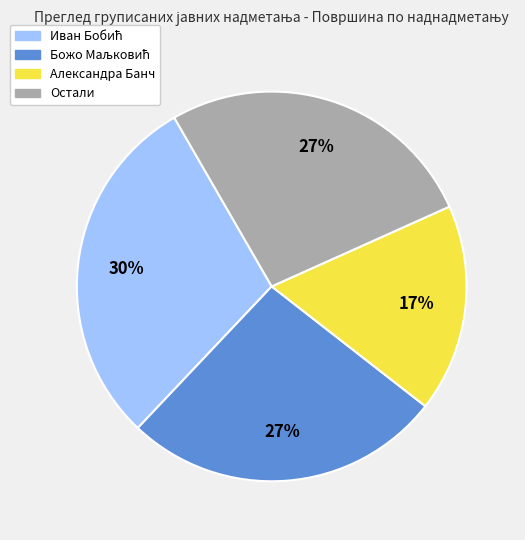

Which category has the smallest portion of the pie?

Александра Банч